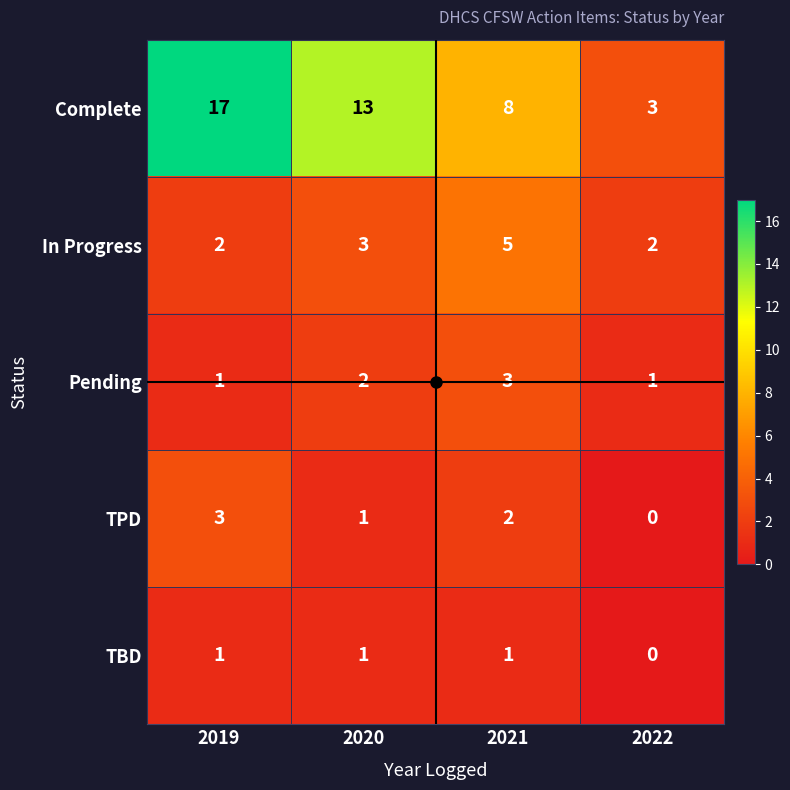

How many In Progress values are between 2 and 5?

4